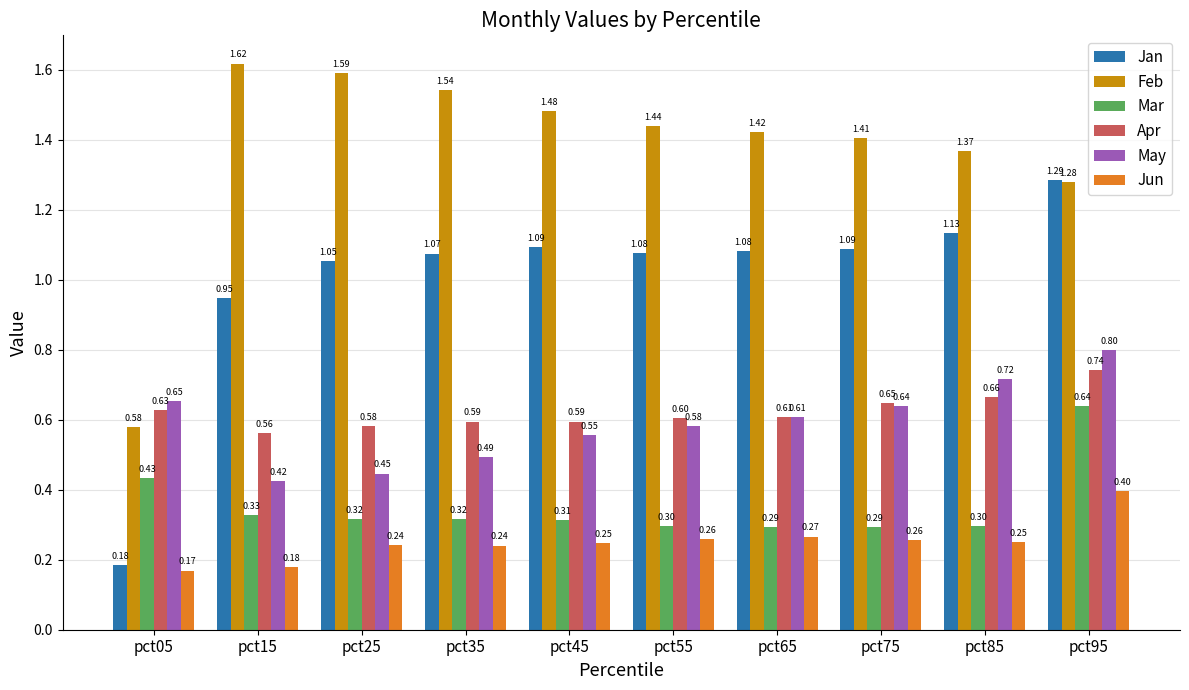

What is the total value across all series at pct75?

4.3